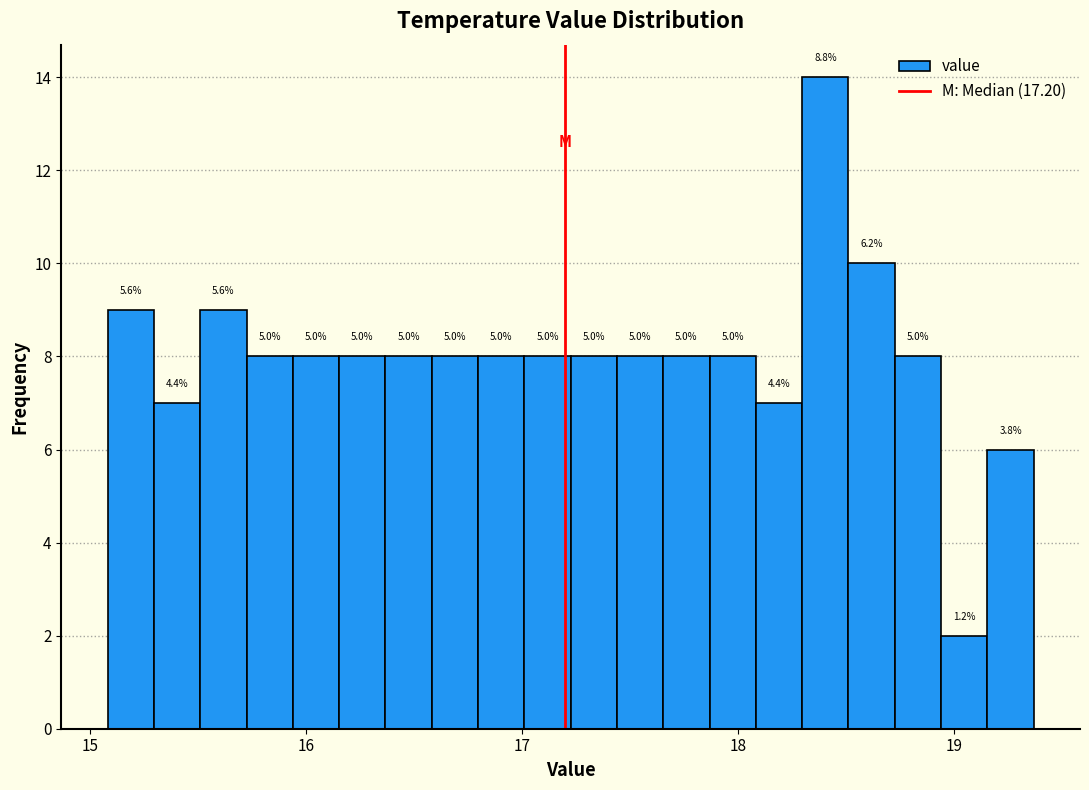

Around what value on the x-axis is the tallest bar? Give the approximate position of its centre, as read against the axis.

18.4